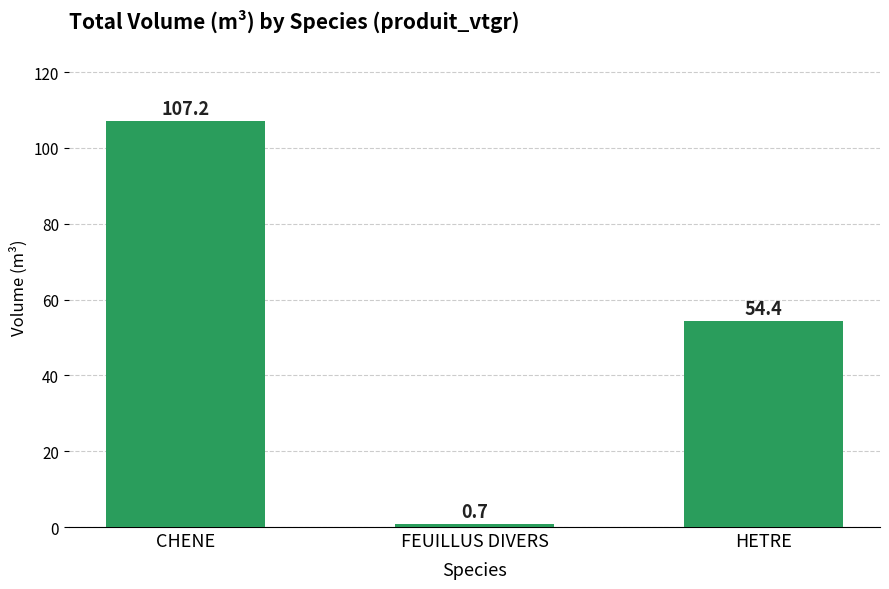

Are the bars horizontal?

No